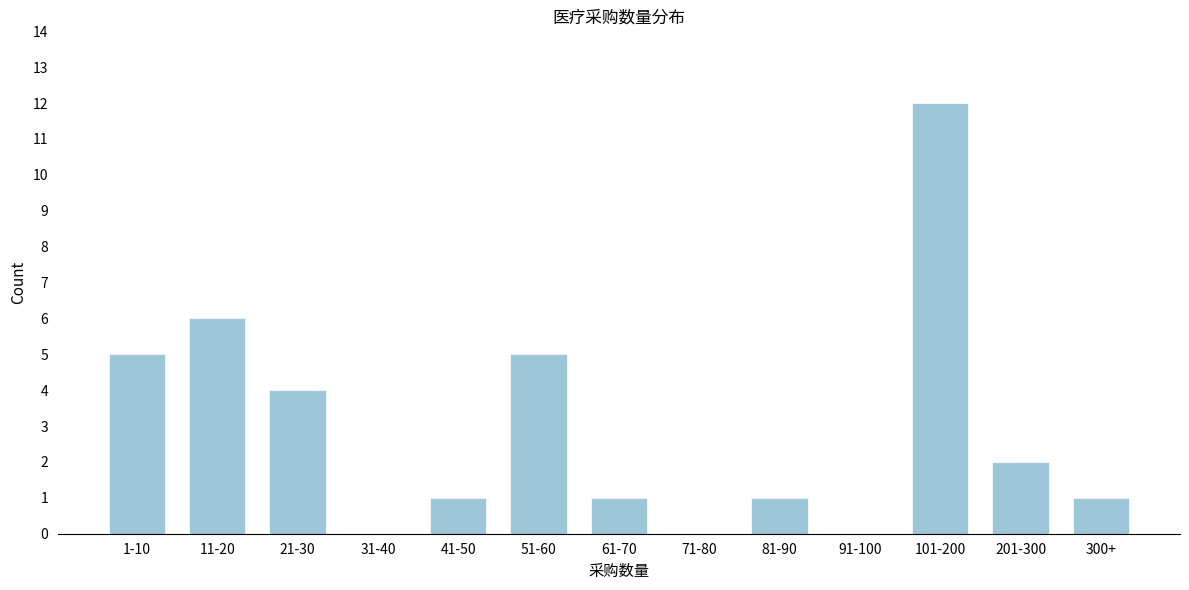

Reading left to right, extract all data points from this chart.

1-10=5	11-20=6	21-30=4	31-40=0	41-50=1	51-60=5	61-70=1	71-80=0	81-90=1	91-100=0	101-200=12	201-300=2	300+=1